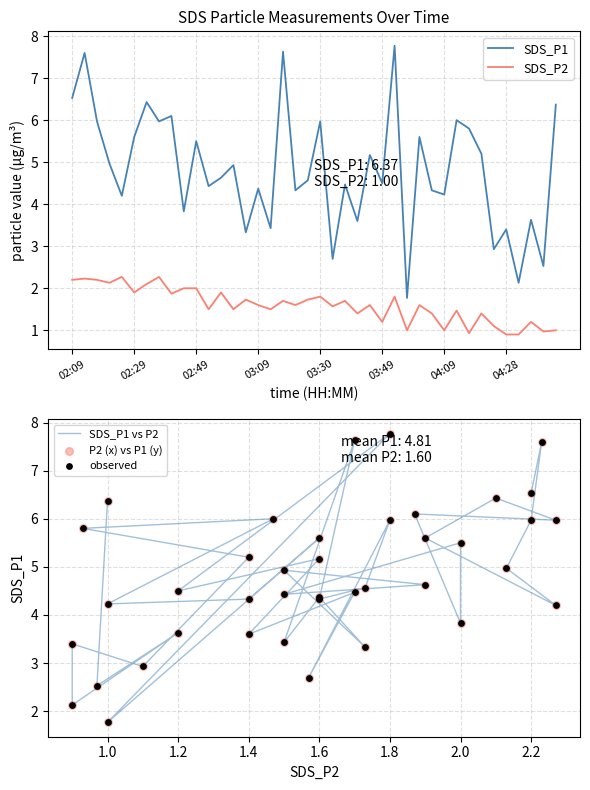

What are all the series names shown in the legend?

SDS_P1, SDS_P2, SDS_P1 vs P2, P2 (x) vs P1 (y), observed